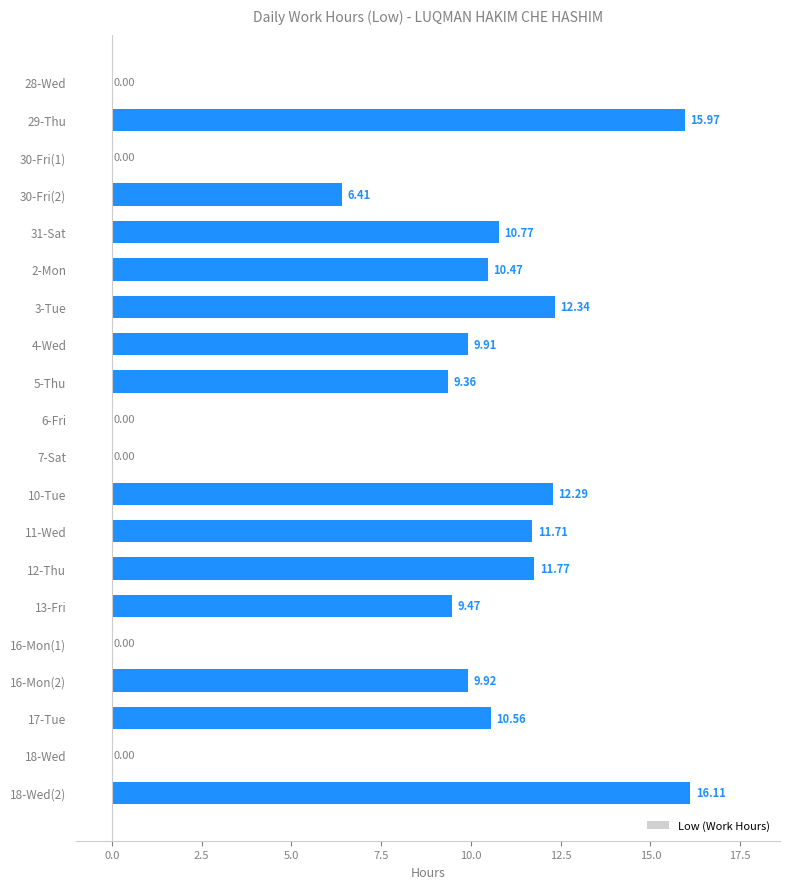

Between 7-Sat and 17-Tue, which is larger?

17-Tue